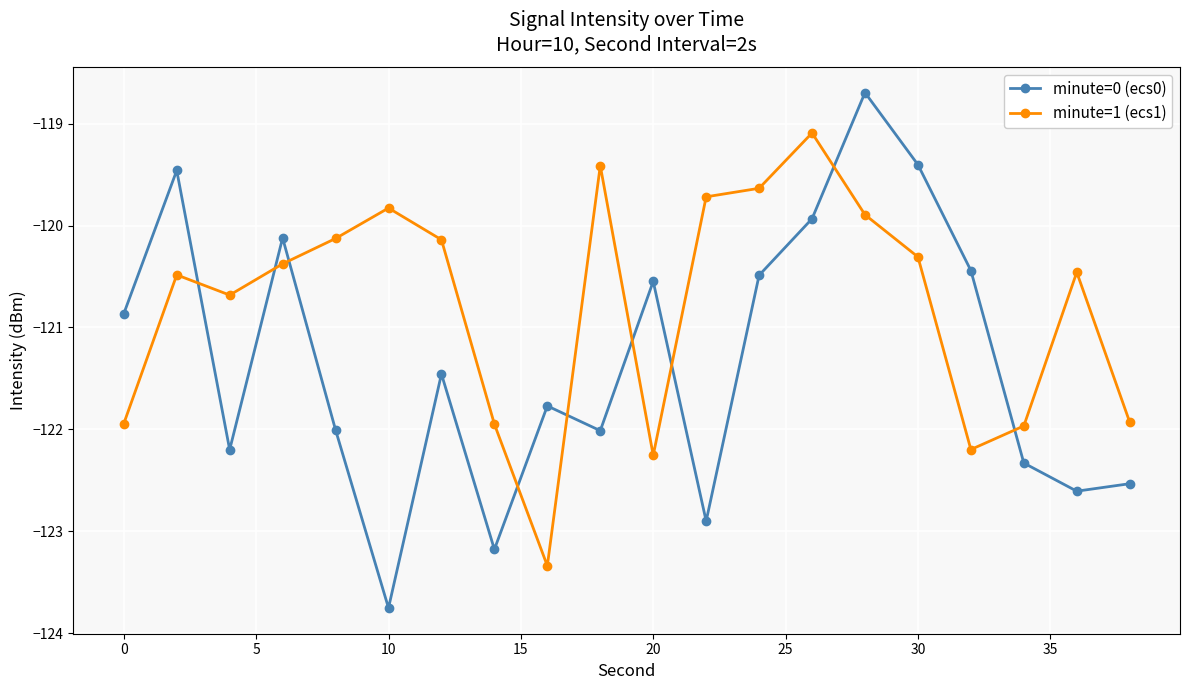

True or false: minute=0 (ecs0) has more than 0 interior local peaks.

True